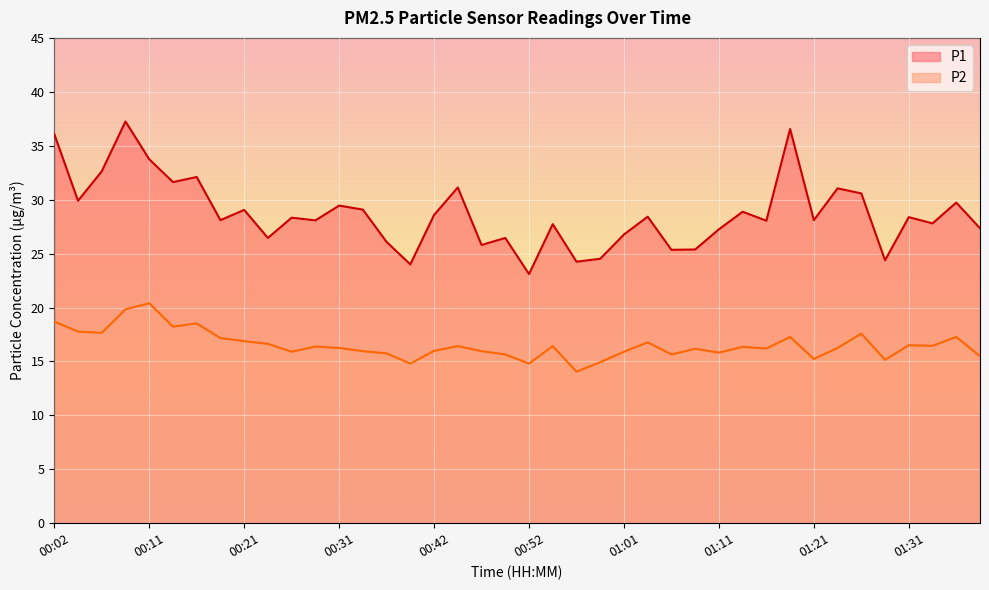

True or false: P1 has a value of 58.8 at 01:19.

False